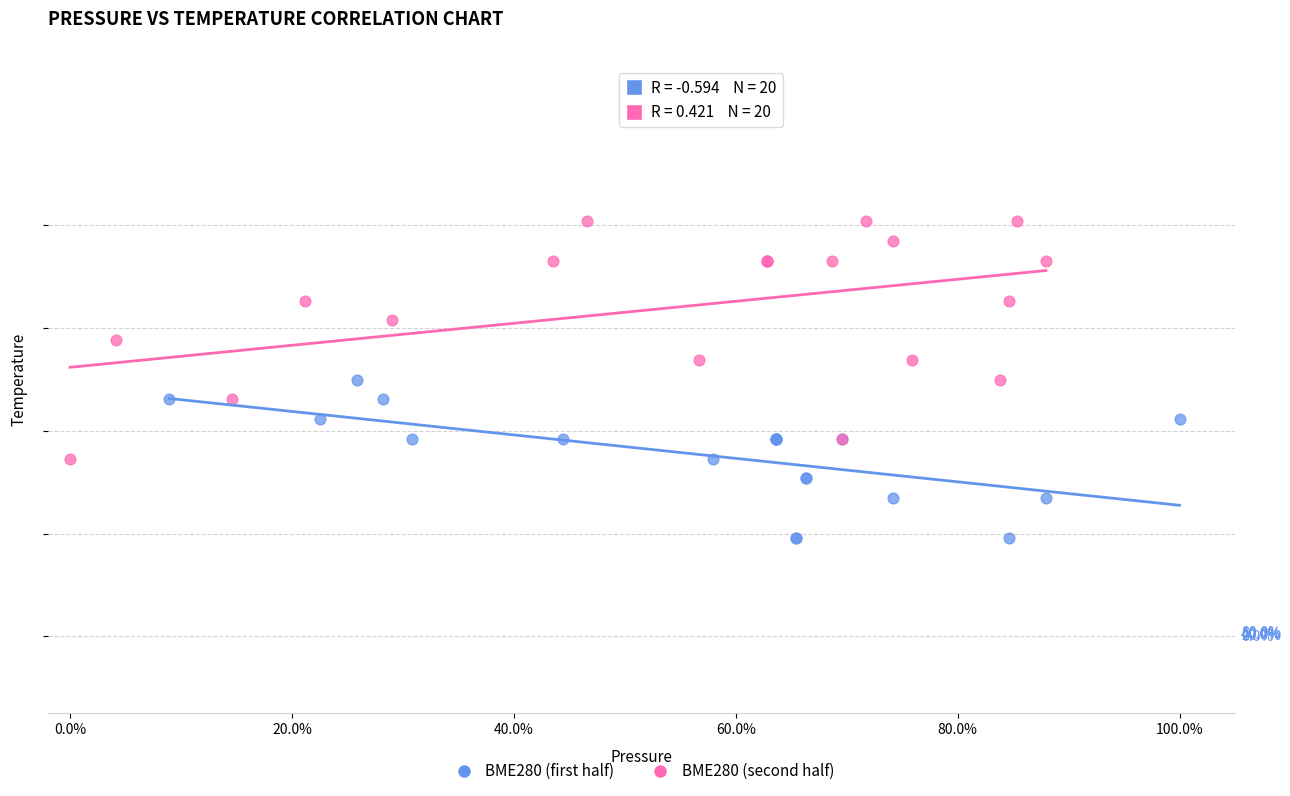

What are all the series names shown in the legend?

BME280 (first half), BME280 (second half)